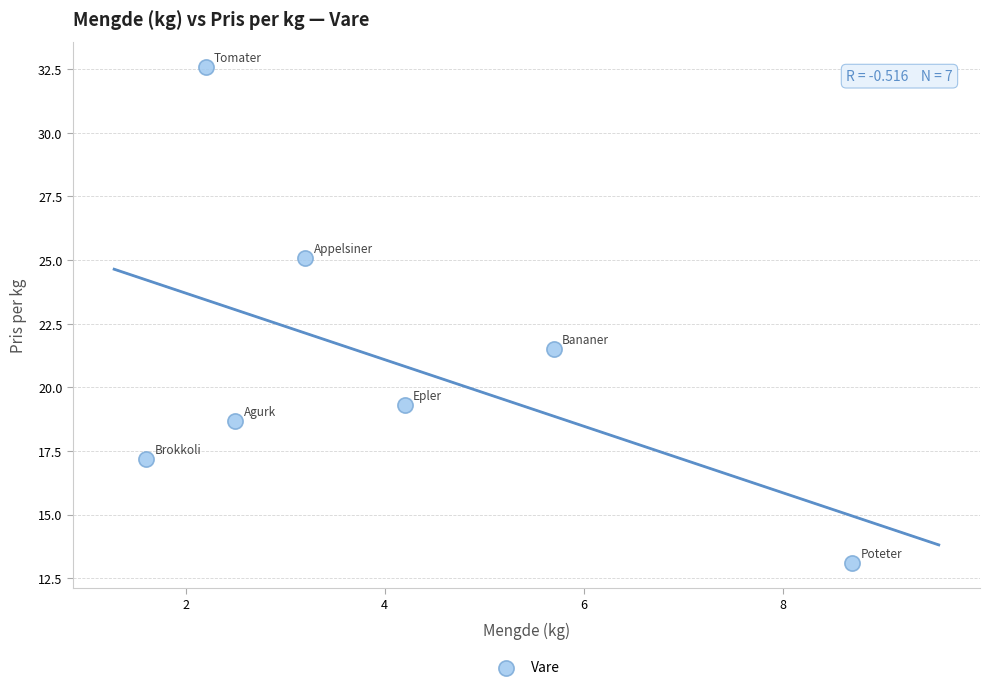

What is the range of Y values (max minus min)?

19.5